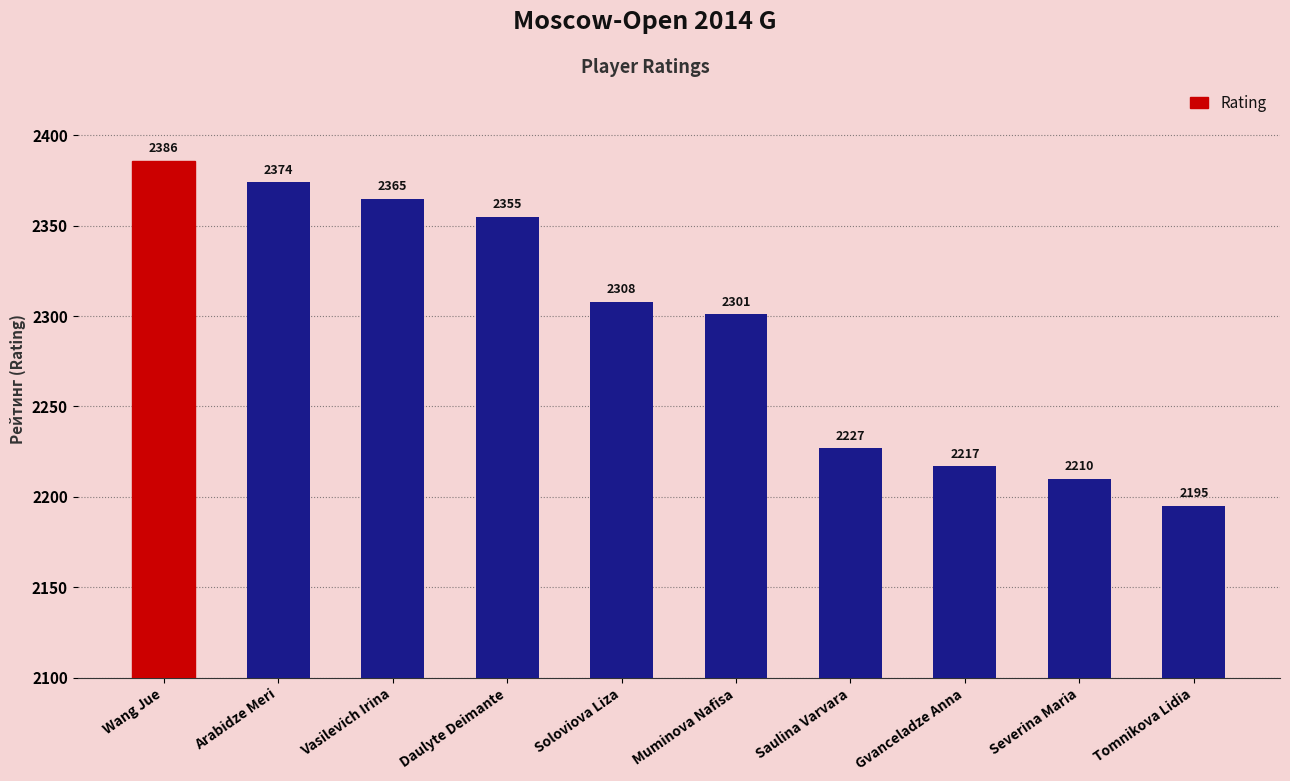

True or false: the data shows 2374 at Arabidze Meri.

True